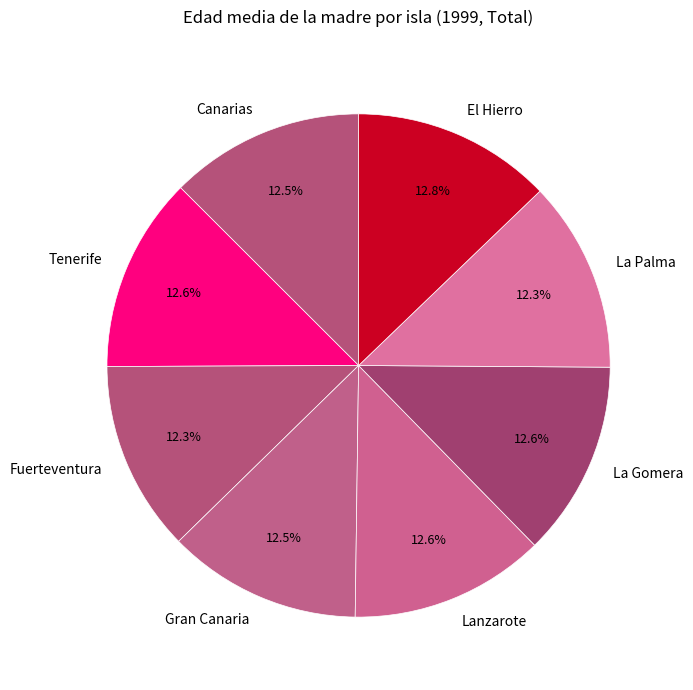

Is La Gomera the majority of the pie?

No